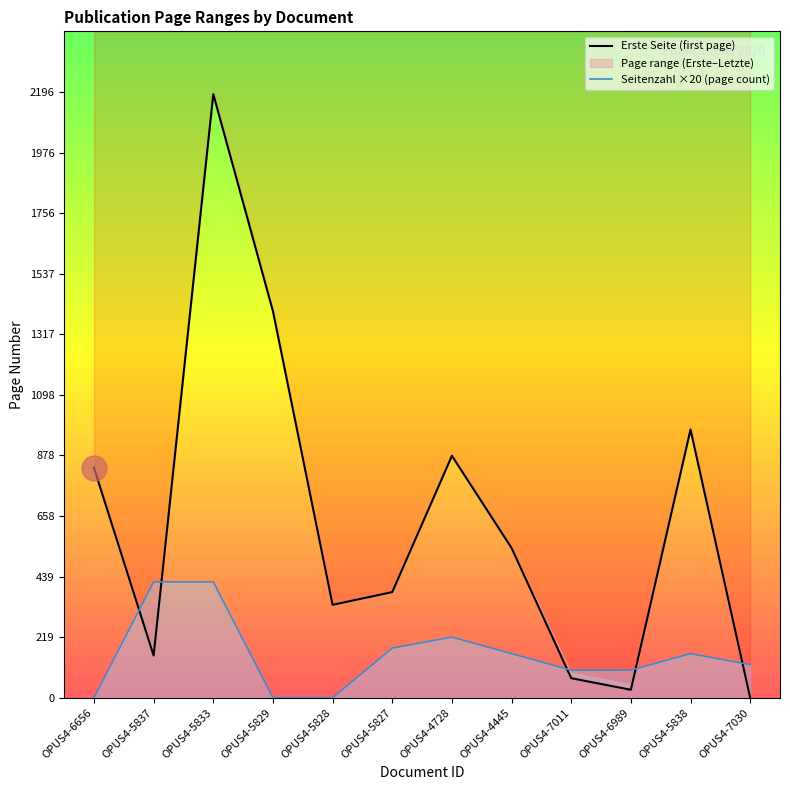

What position from the right is OPUS4-5838?

2